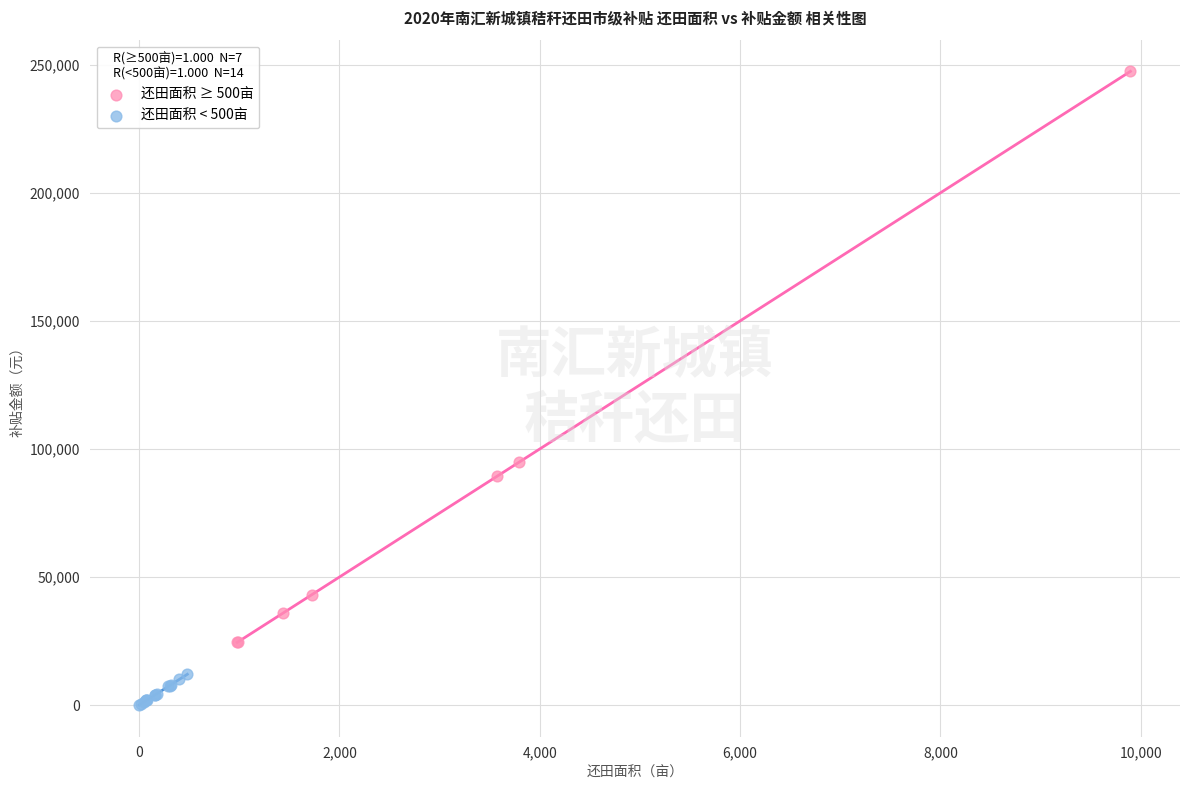

Which series has the widest spread of Y values?

还田面积 ≥ 500亩